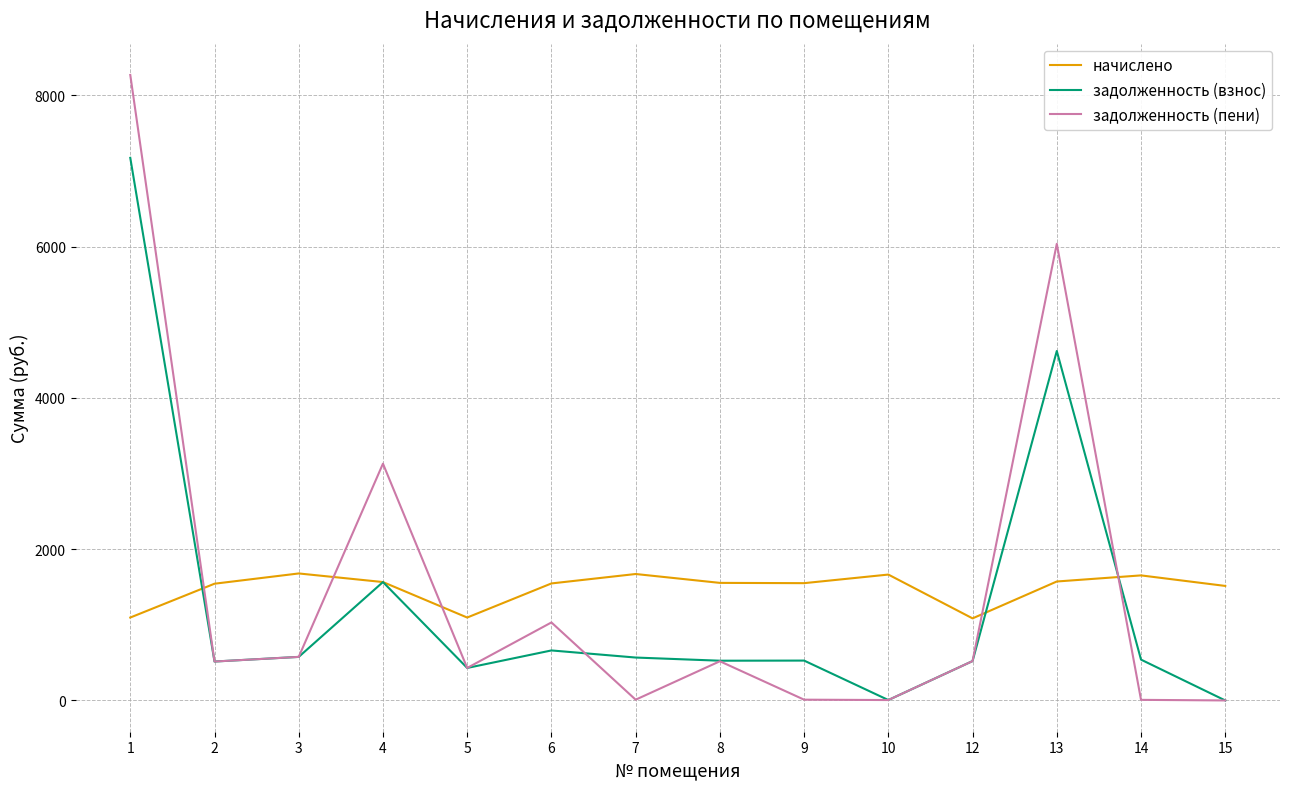

What is the approximate value of начислено at 7?

1671.7